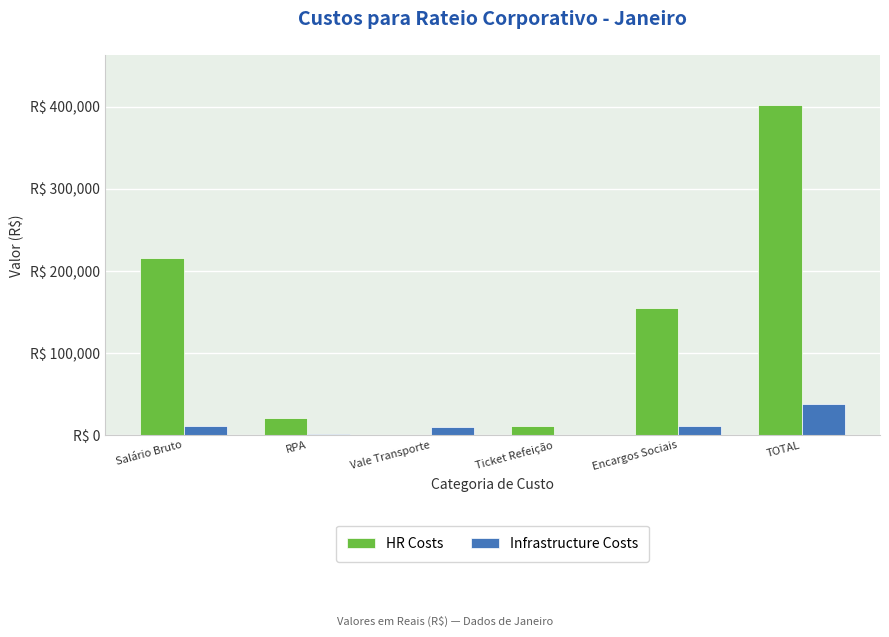

Rank the series at TOTAL from highest to lowest value.

HR Costs, Infrastructure Costs